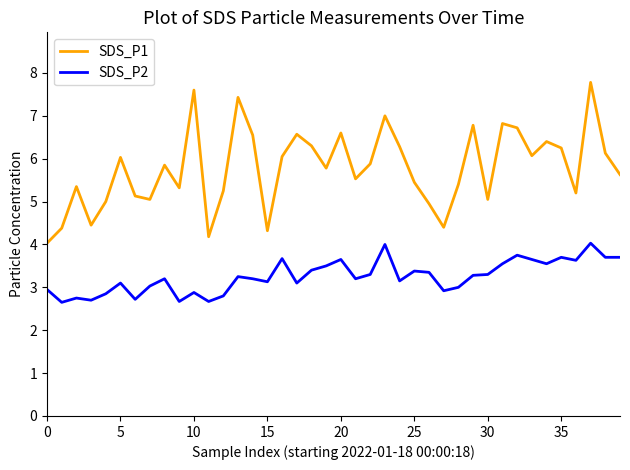

Rank the series by their maximum value, from highest to lowest.

SDS_P1, SDS_P2